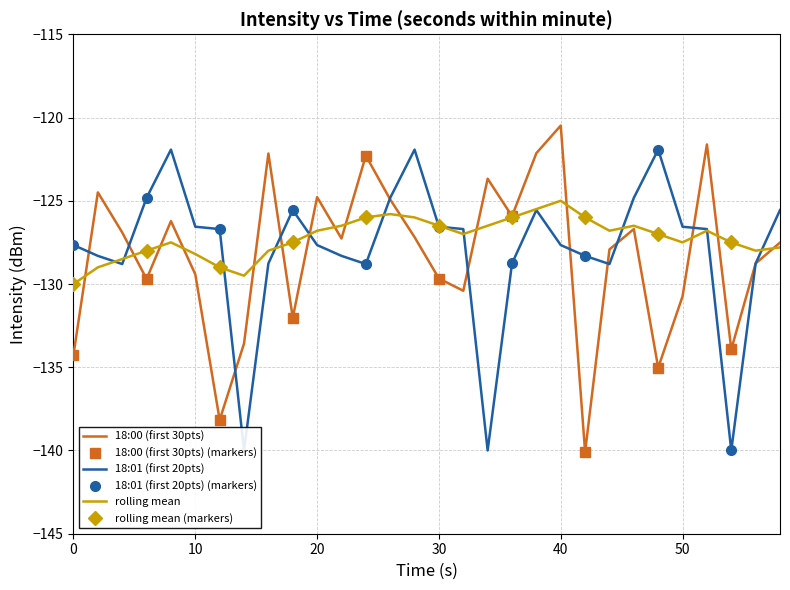

Between 0 and 14, which series saw the biggest shift?

18:01 (first 20pts)